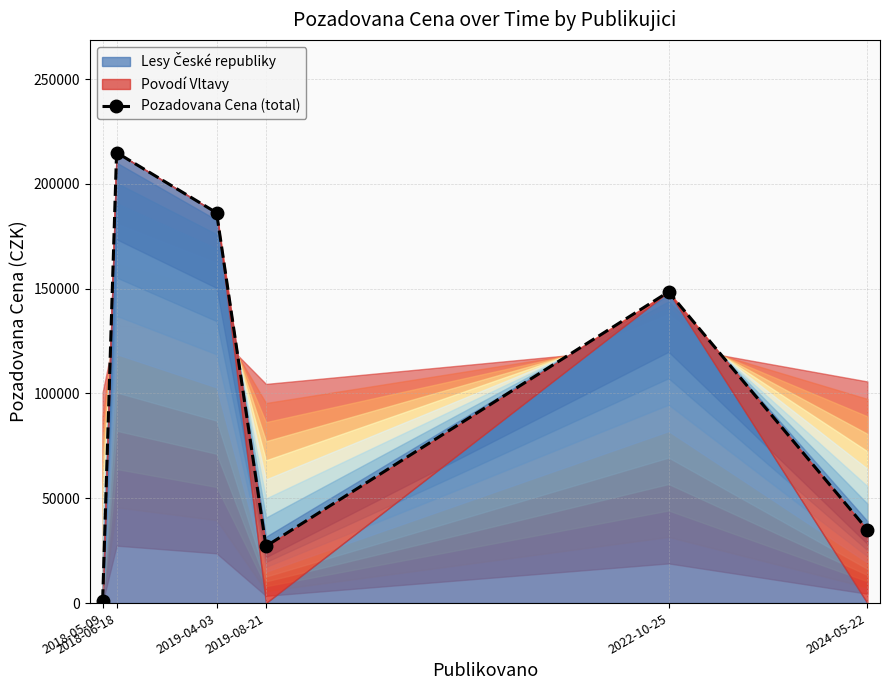

Read the value at 2018-06-18.

214970